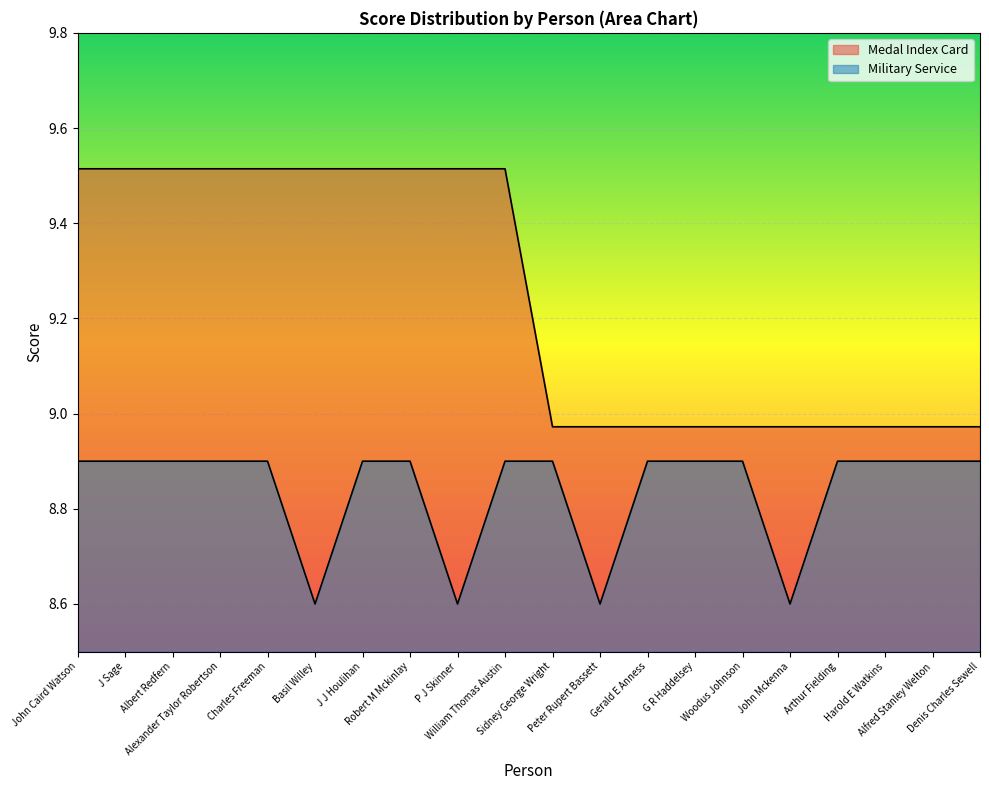

Count the number of categories in the chart.

20